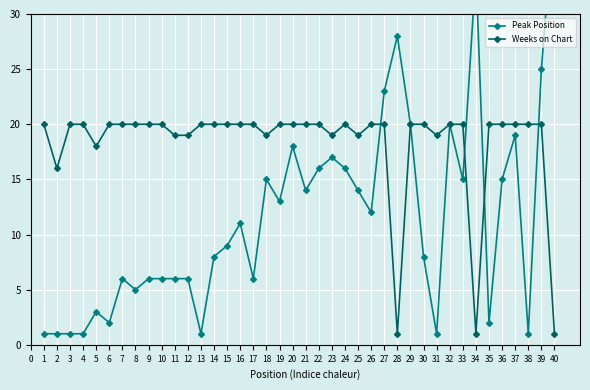

The value of Weeks on Chart at 13 is 29. True or false?

False